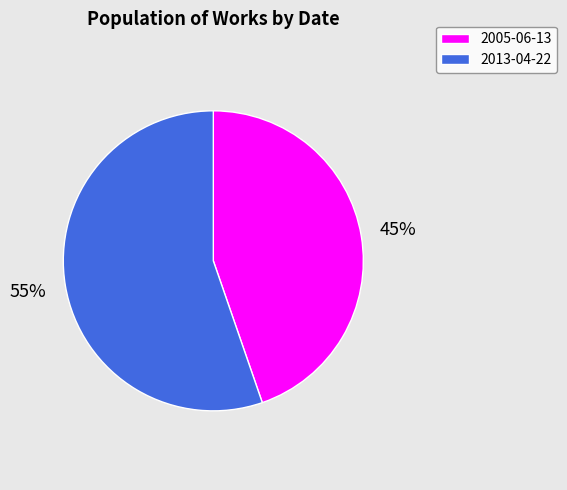

How many slices are in this pie chart?

2